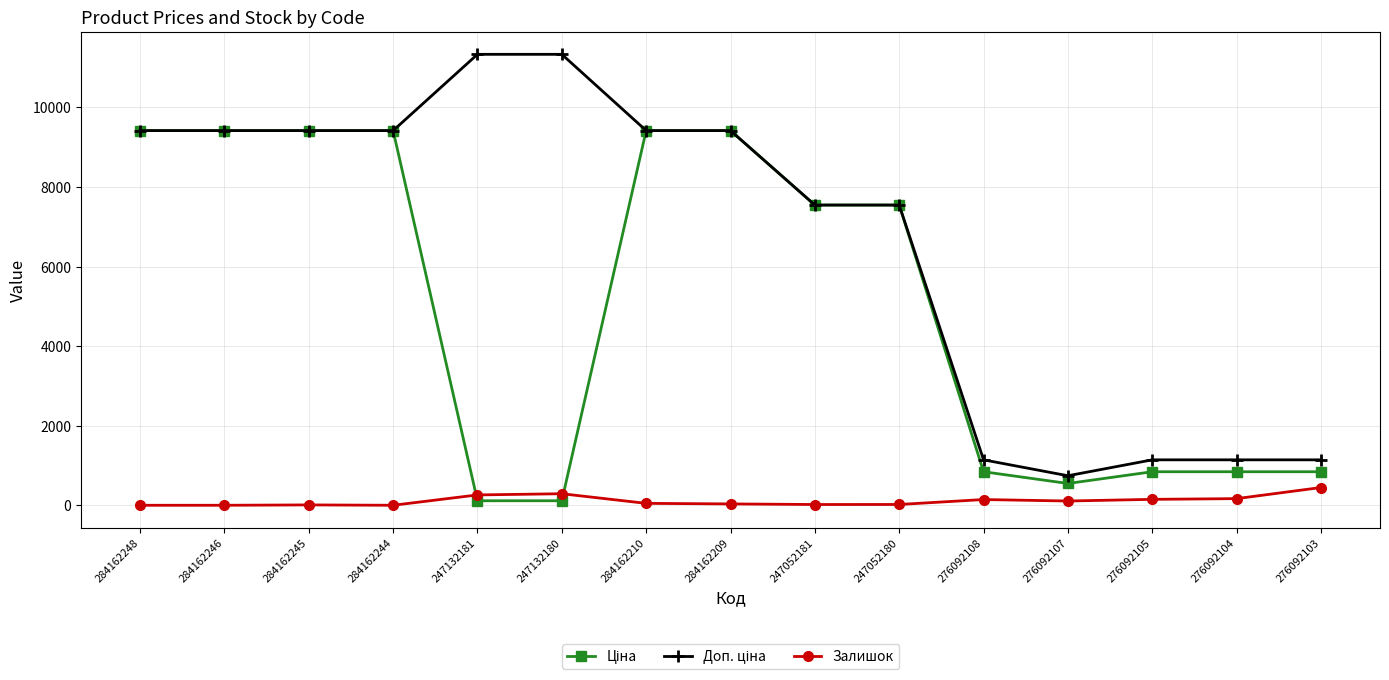

The Залишок series shows 290.0 at 247132180. True or false?

True